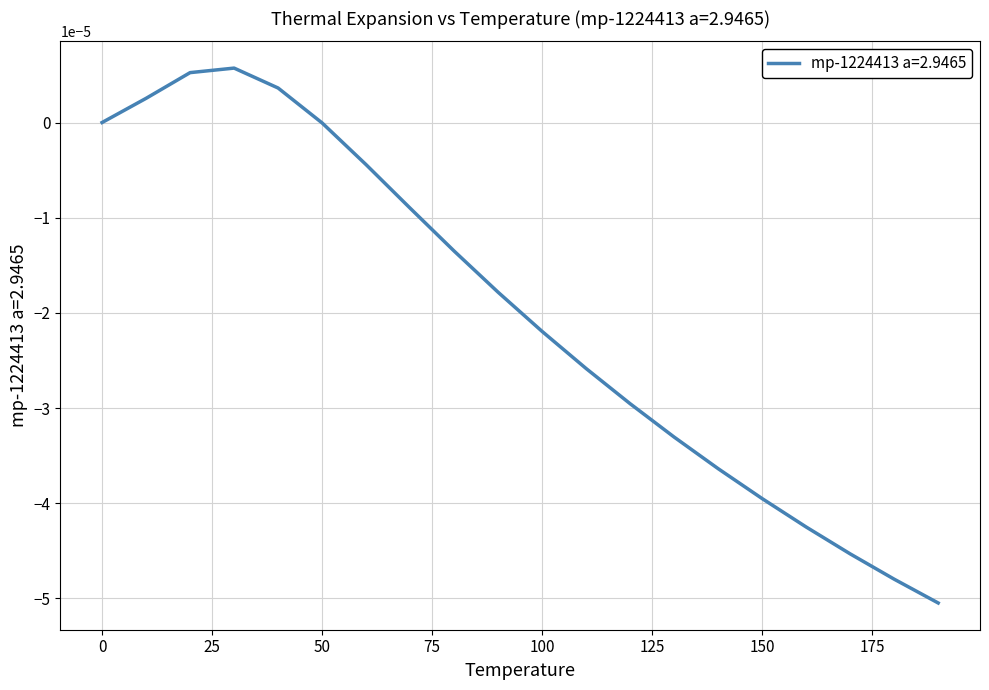

Does the chart have visible grid lines?

Yes